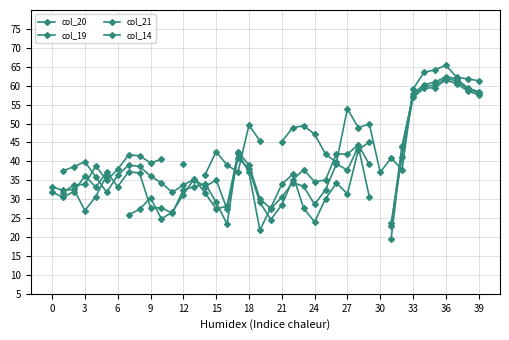

How many values in the col_21 series are below 33?

20